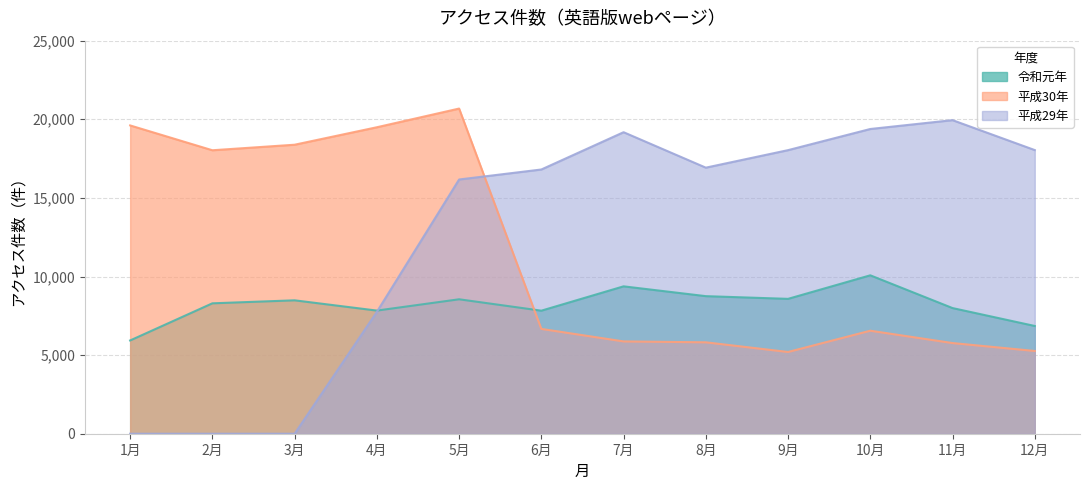

How many data points in 令和元年 are less than 8485?

6